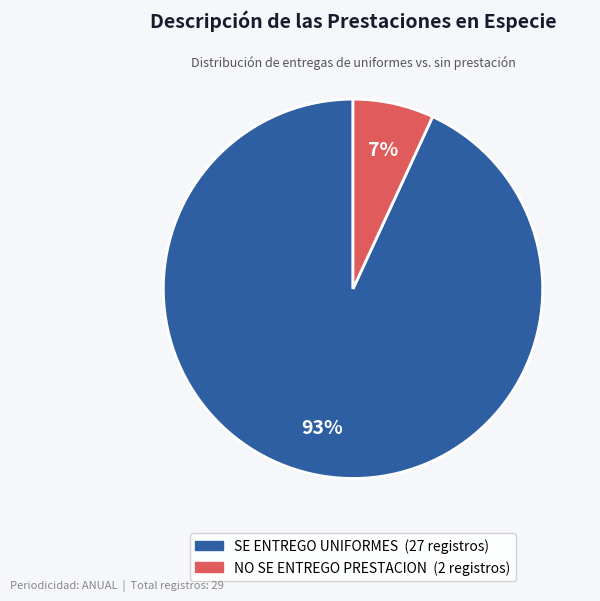

Which slice is the smallest?

NO SE ENTREGO PRESTACION